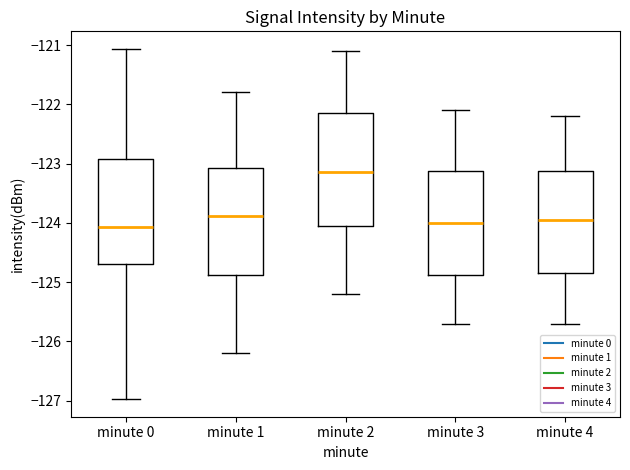

Reading left to right, read every box against the y-axis: the position of its median line, the range the box covers, and the ends of its whiskers. The values are not printed on the chart, so give them approximately, as read against the axis.

minute 0: median -124.1, box -124.7 to -122.9, whiskers -127.0 to -121.1
minute 1: median -123.9, box -124.9 to -123.1, whiskers -126.2 to -121.8
minute 2: median -123.1, box -124.0 to -122.1, whiskers -125.2 to -121.1
minute 3: median -124.0, box -124.9 to -123.1, whiskers -125.7 to -122.1
minute 4: median -123.9, box -124.8 to -123.1, whiskers -125.7 to -122.2